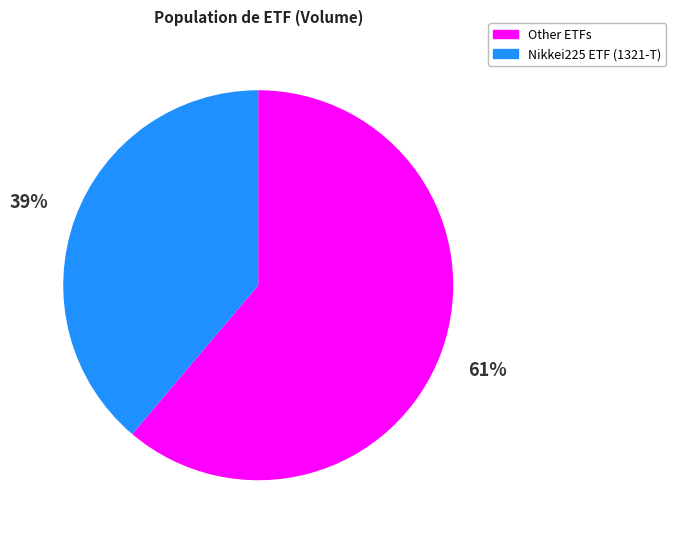

To the nearest percent, what is the difference between the largest and smallest slice percentages?

22%